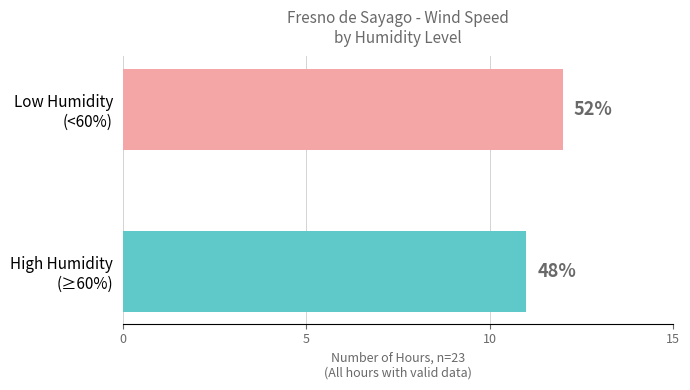

What is the minimum value shown in the chart?

11